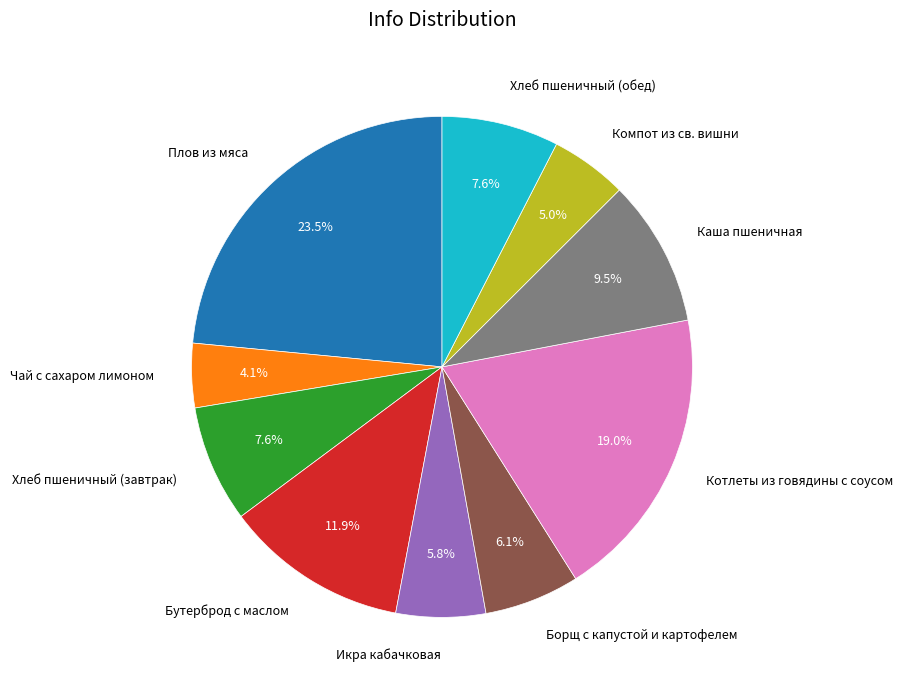

Which slice is the largest?

Плов из мяса